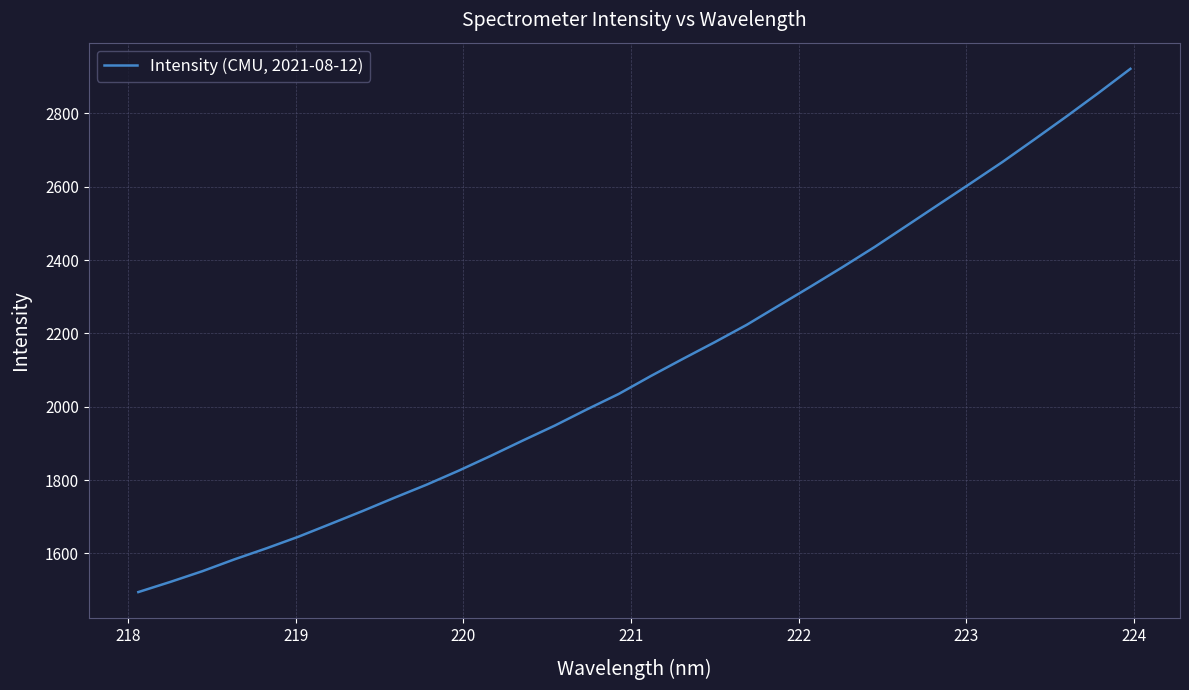

True or false: there are more than 0 points higher than both neighbors.

False